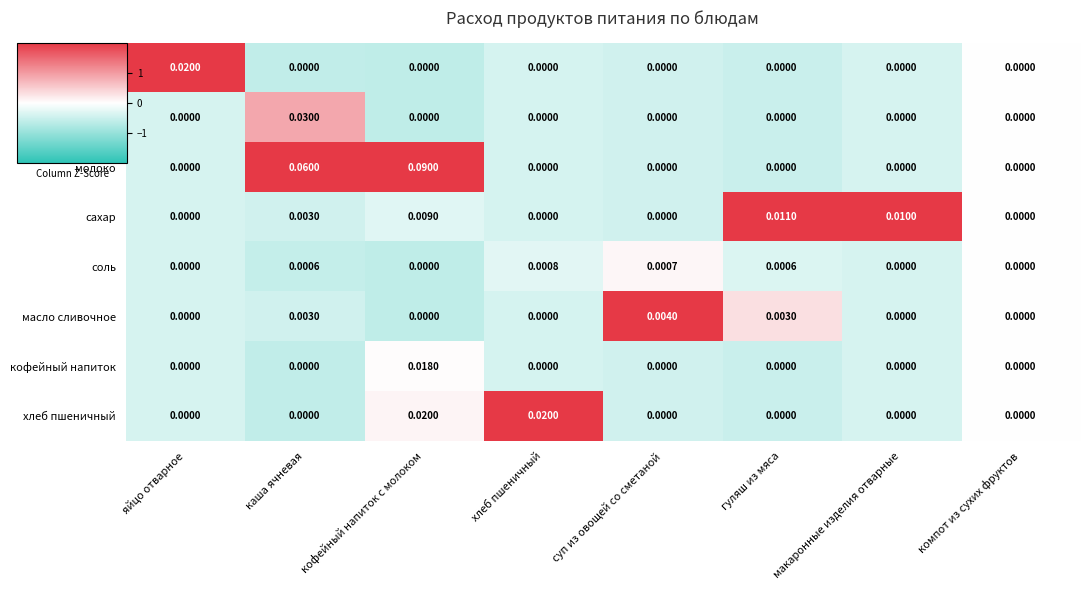

Which series has the largest range (max minus min)?

молоко